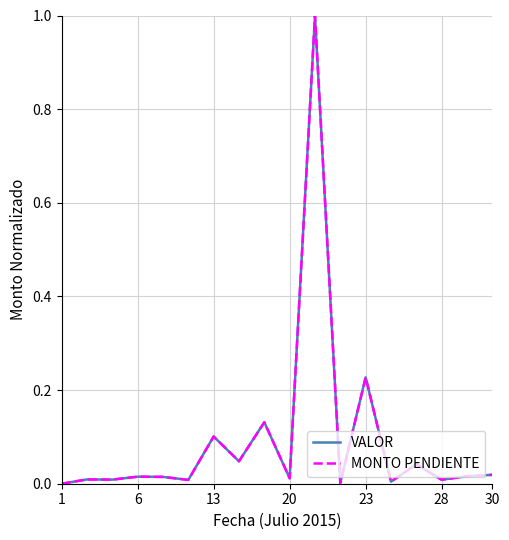

What is the maximum value for MONTO PENDIENTE?

1.0